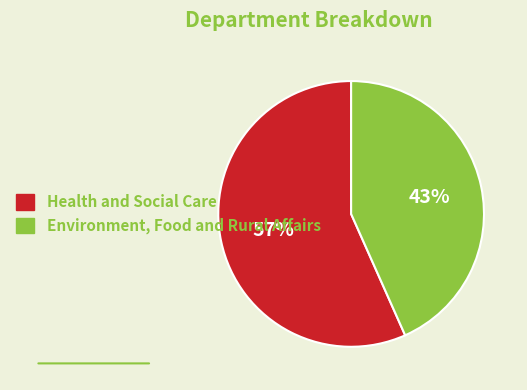

Is there a majority slice in this chart?

Yes